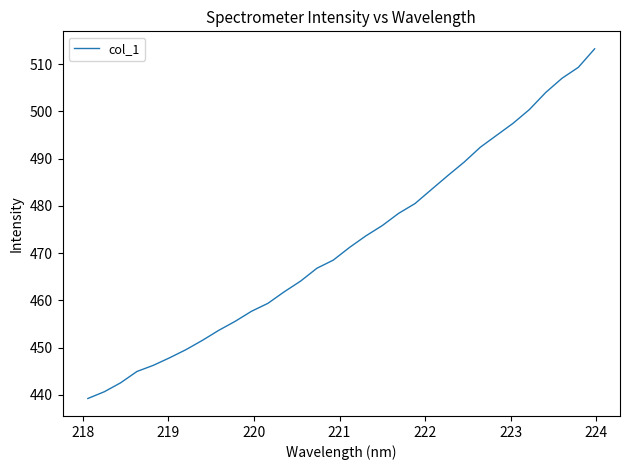

What is the maximum value shown in the chart?

513.2